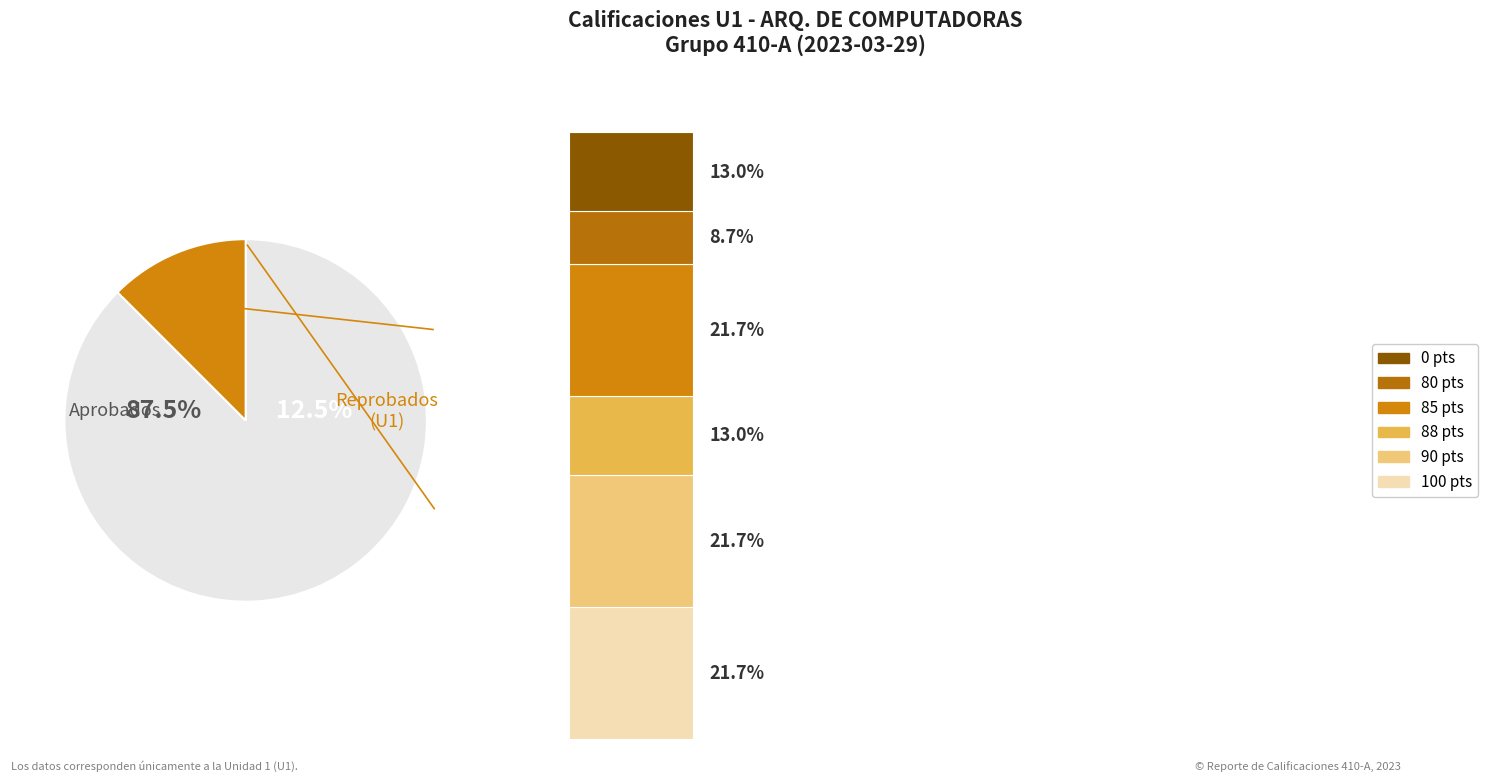

Which has a higher value, Reprobados (U1) or Aprobados (U1)?

Aprobados (U1)